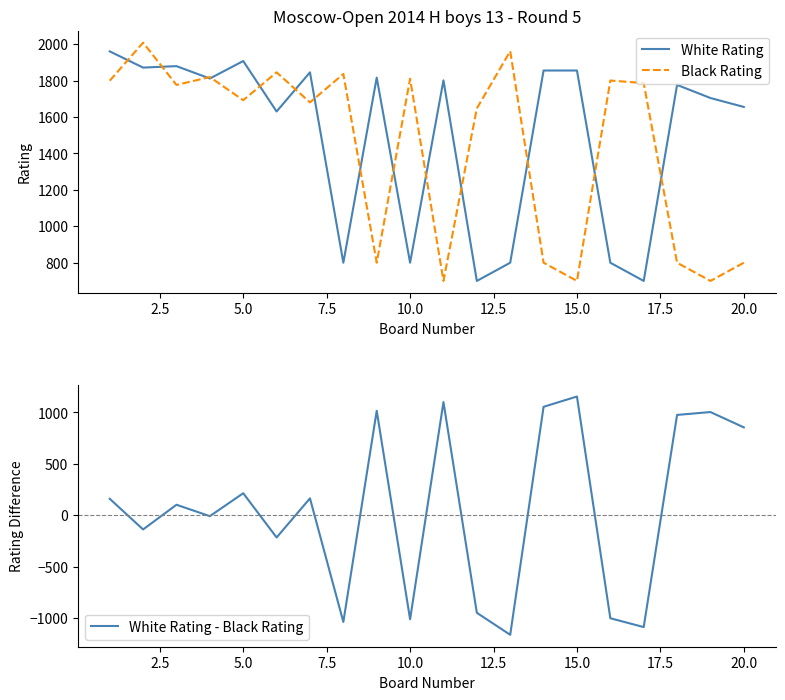

Reading left to right, what are all the values shown in this chart?

White Rating: 1960	1871	1879	1811	1907	1630	1845	800	1816	800	1801	700	800	1855	1855	800	700	1776	1704	1655
Black Rating: 1799	2008	1776	1819	1692	1845	1680	1836	800	1810	700	1647	1961	800	700	1800	1786	800	700	800
White Rating - Black Rating: 161	-137	103	-8	215	-215	165	-1036	1016	-1010	1101	-947	-1161	1055	1155	-1000	-1086	976	1004	855